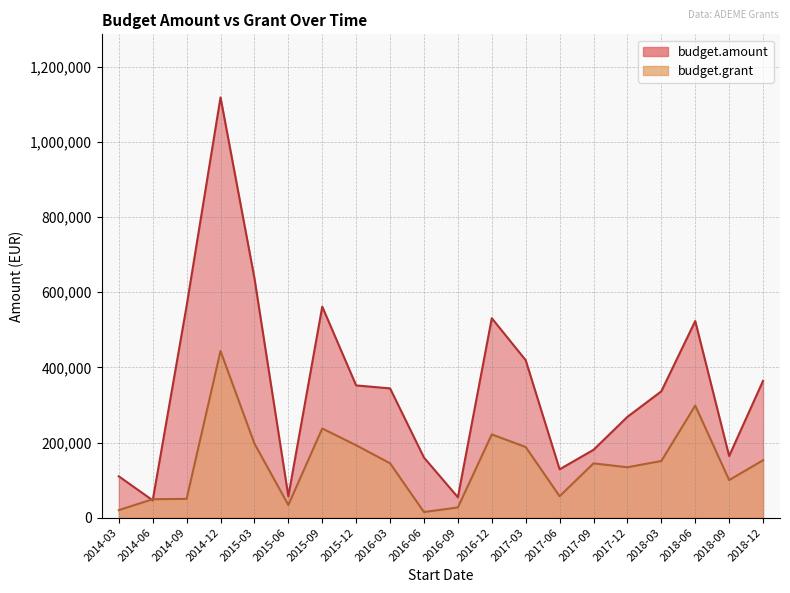

What is the label of the 14th point from the right?

2015-09